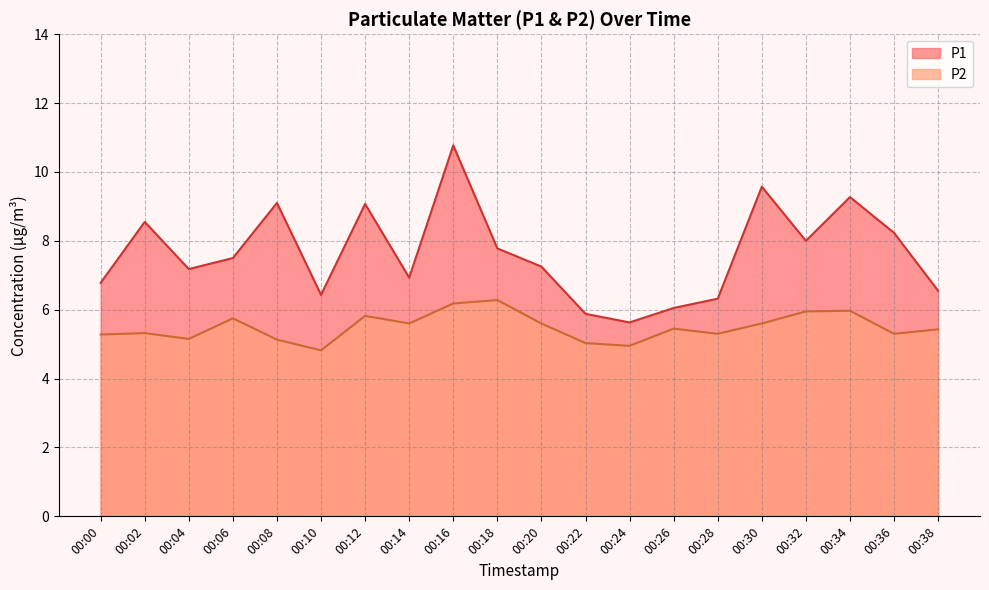

What is the sum of all P1 values?

152.8